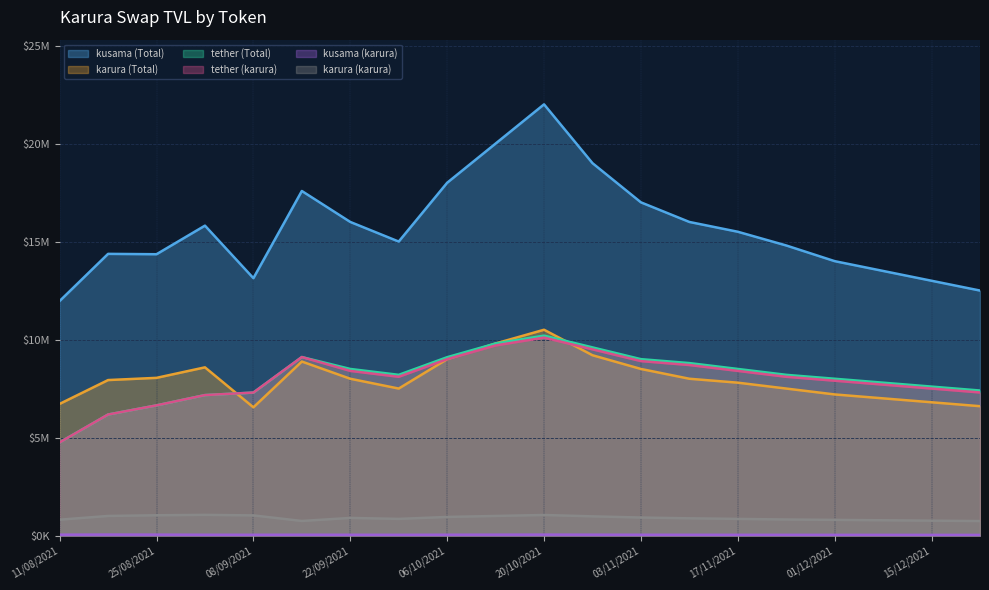

True or false: tether (Total) and karura (Total) intersect in this chart.

True